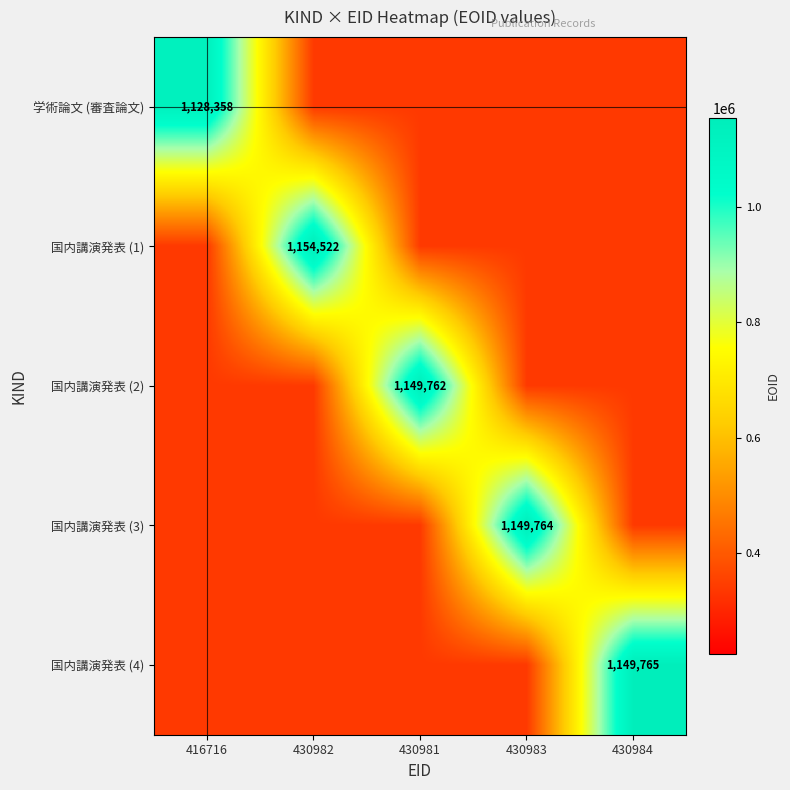

The 学術論文 (審査論文) series shows 338507.4 at 430982. True or false?

True